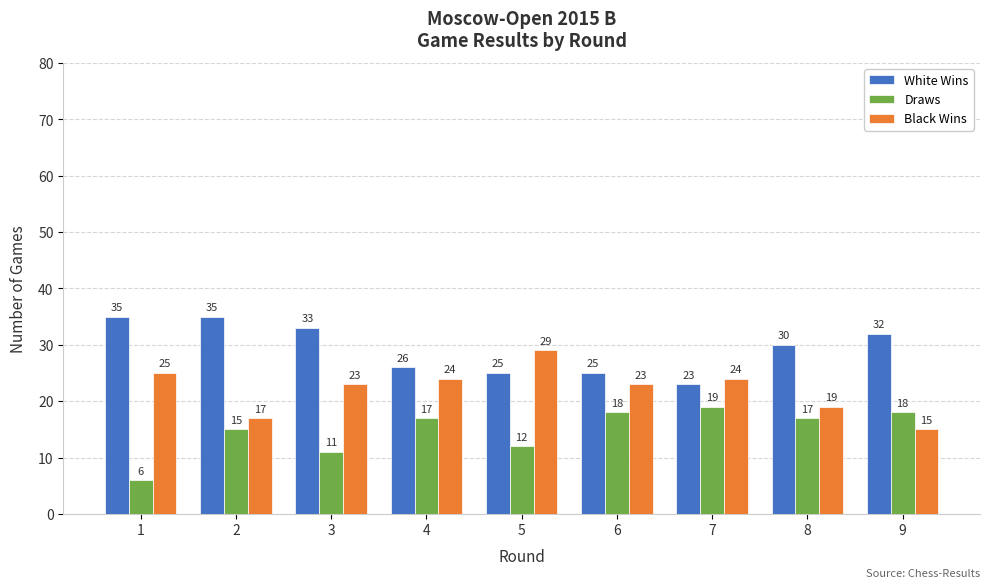

Does the chart contain stacked bars?

No